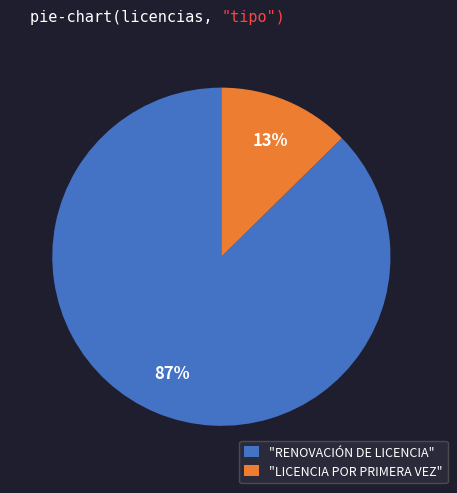

Is the sum of "RENOVACIÓN DE LICENCIA" and "LICENCIA POR PRIMERA VEZ" greater than half?

Yes